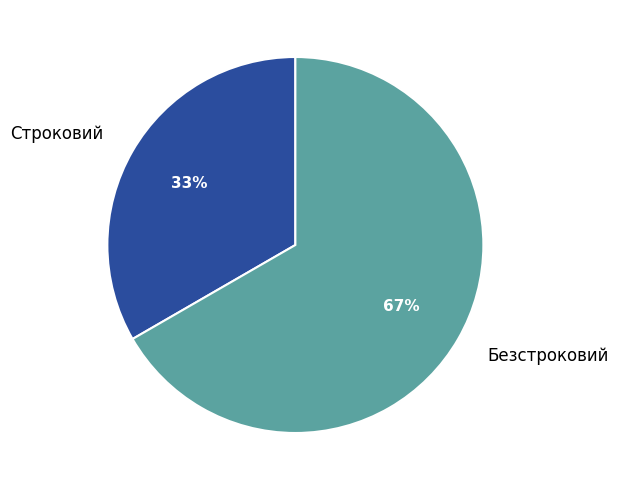

Which slice is the smallest?

Строковий